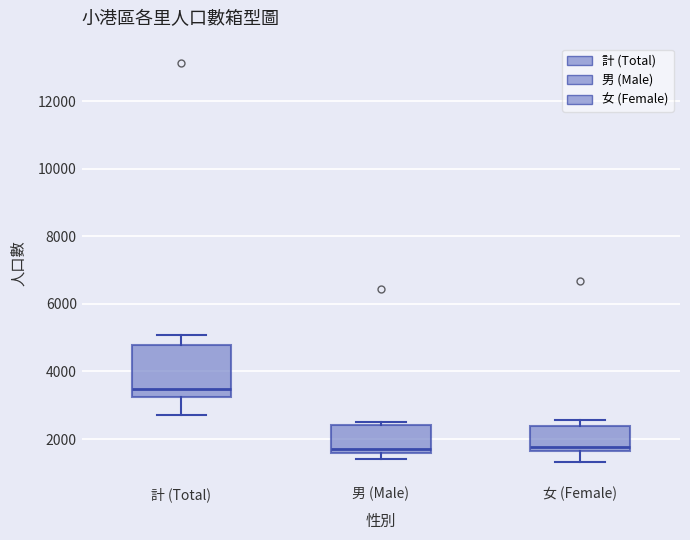

Which box is the tallest, from its lower edge to its upper edge?

計 (Total)